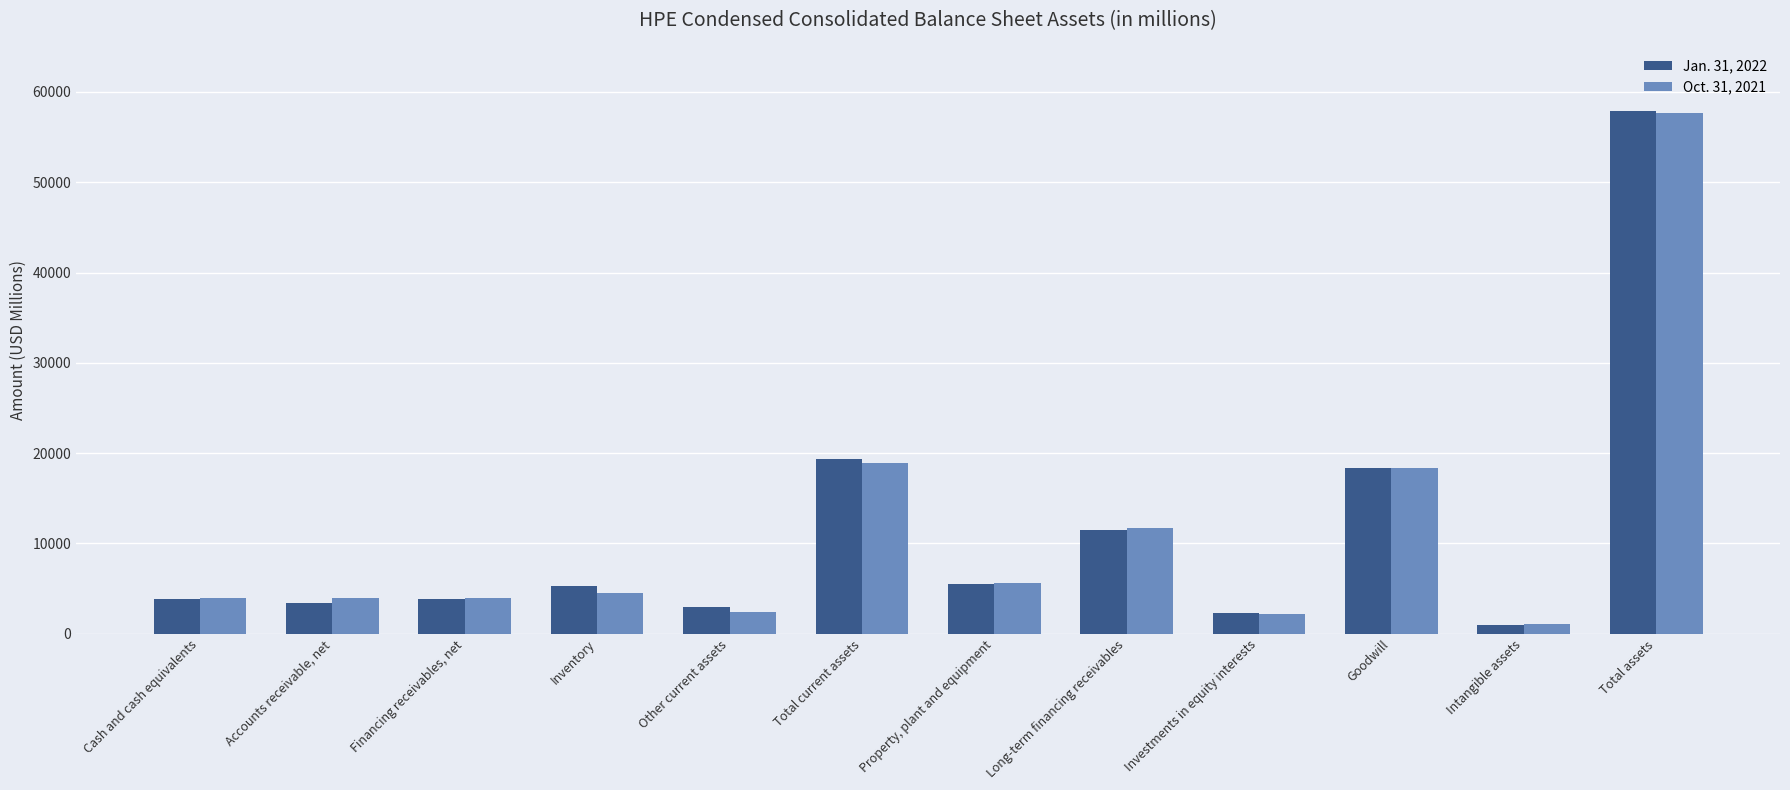

Between Financing receivables, net and Inventory, which series saw the biggest shift?

Jan. 31, 2022